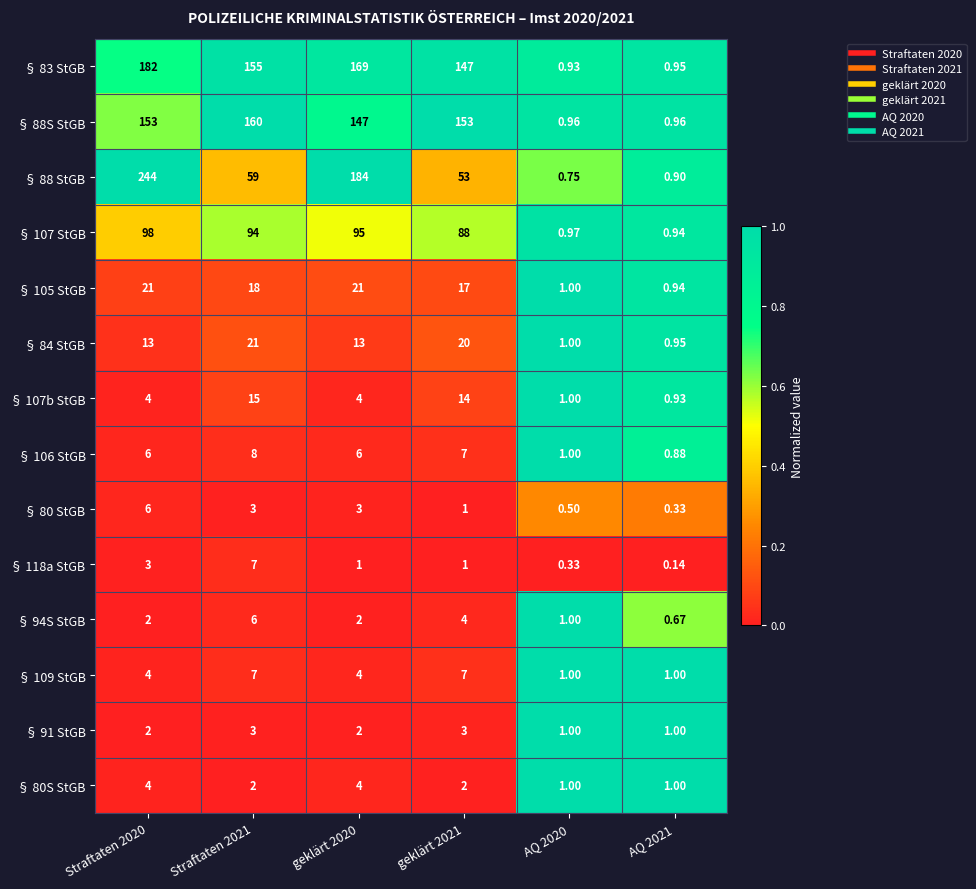

How many values in the § 84 StGB series are below 13?

2